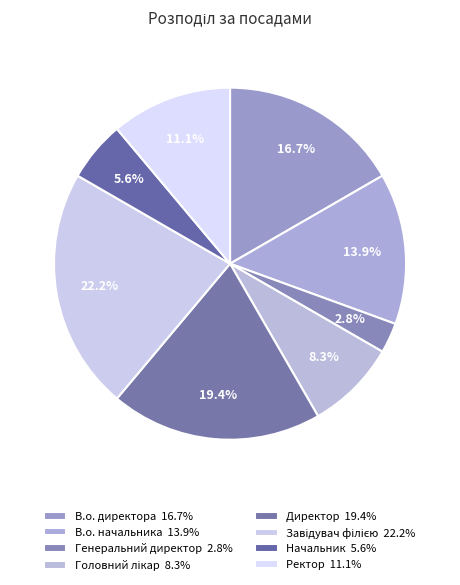

Count the number of slices in the pie.

8